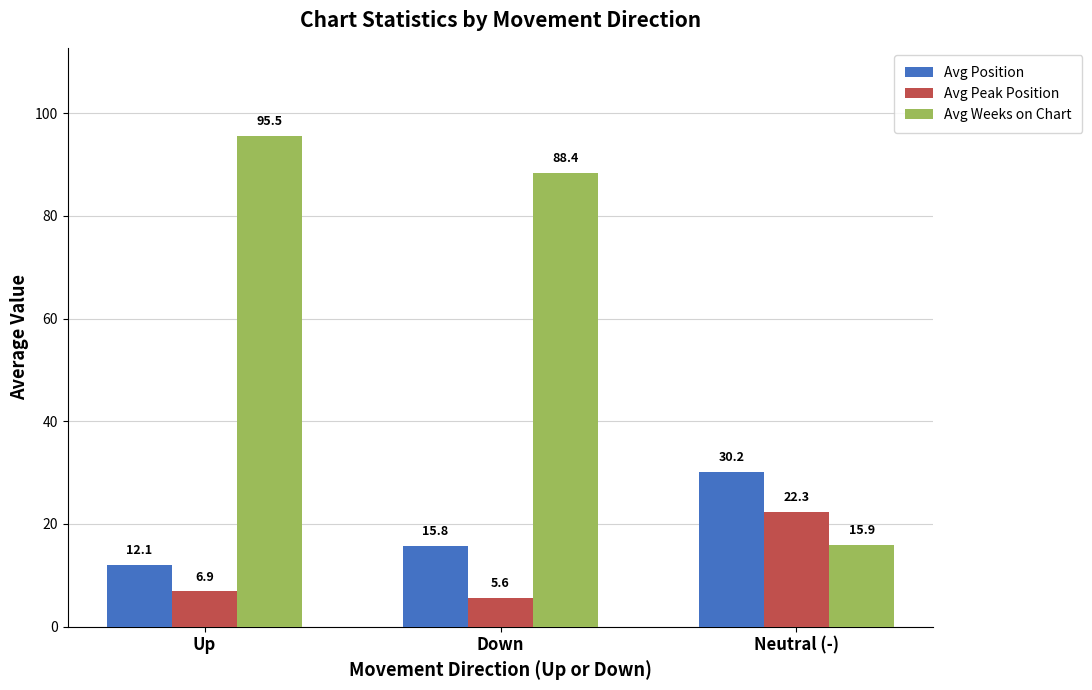

At how many categories does at least one series exceed 91?

1